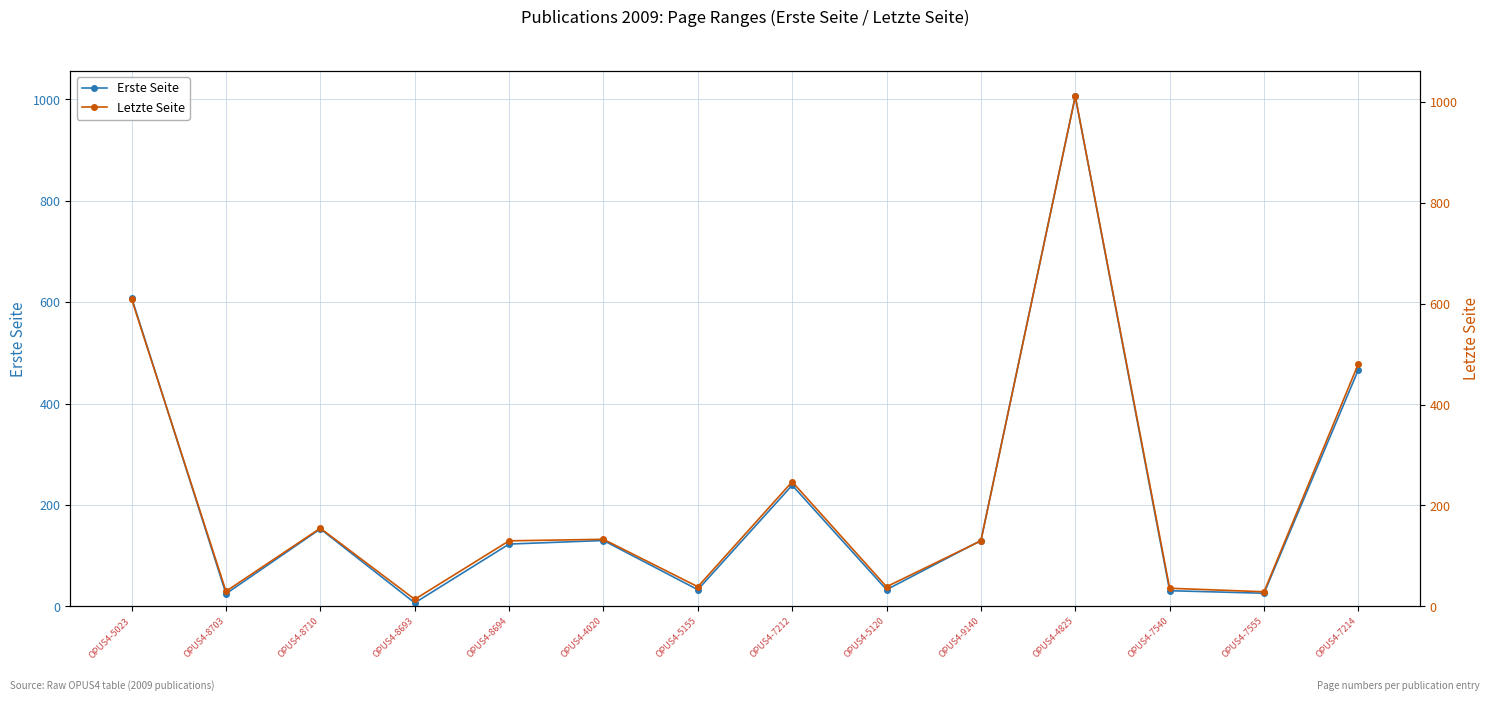

What is the sum of the Letzte Seite values at OPUS4-5120 and OPUS4-9140?

169